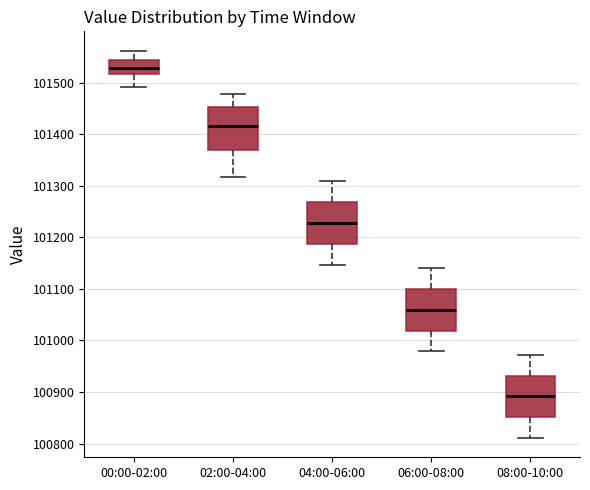

Reading left to right, read every box against the y-axis: the position of its median line, the range the box covers, and the ends of its whiskers. The values are not printed on the chart, so give them approximately, as read against the axis.

00:00-02:00: median 101530, box 101520 to 101540, whiskers 101490 to 101560
02:00-04:00: median 101420, box 101370 to 101450, whiskers 101320 to 101480
04:00-06:00: median 101230, box 101190 to 101270, whiskers 101150 to 101310
06:00-08:00: median 101060, box 101020 to 101100, whiskers 100980 to 101140
08:00-10:00: median 100890, box 100850 to 100930, whiskers 100810 to 100970